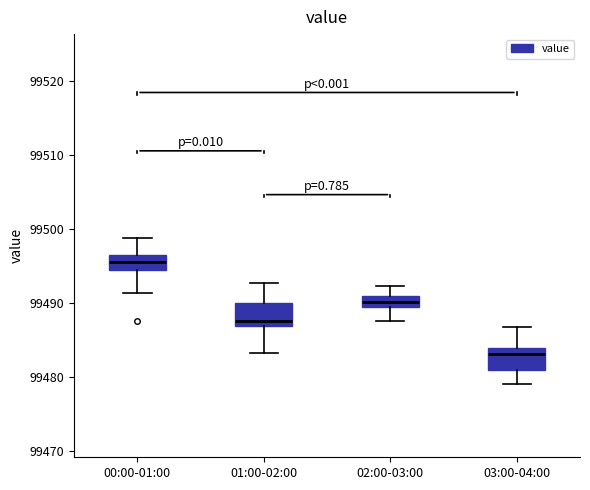

Which box has the lowest median line?

03:00-04:00